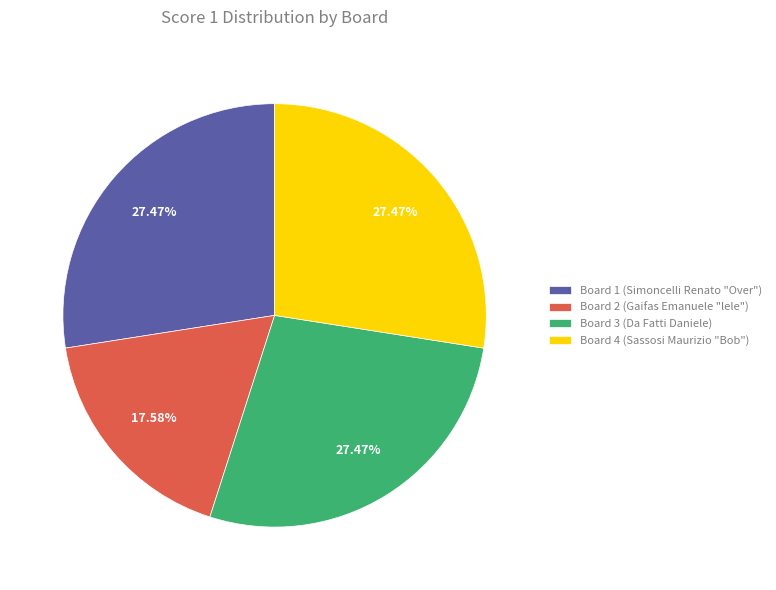

Which category has the smallest portion of the pie?

Board 2